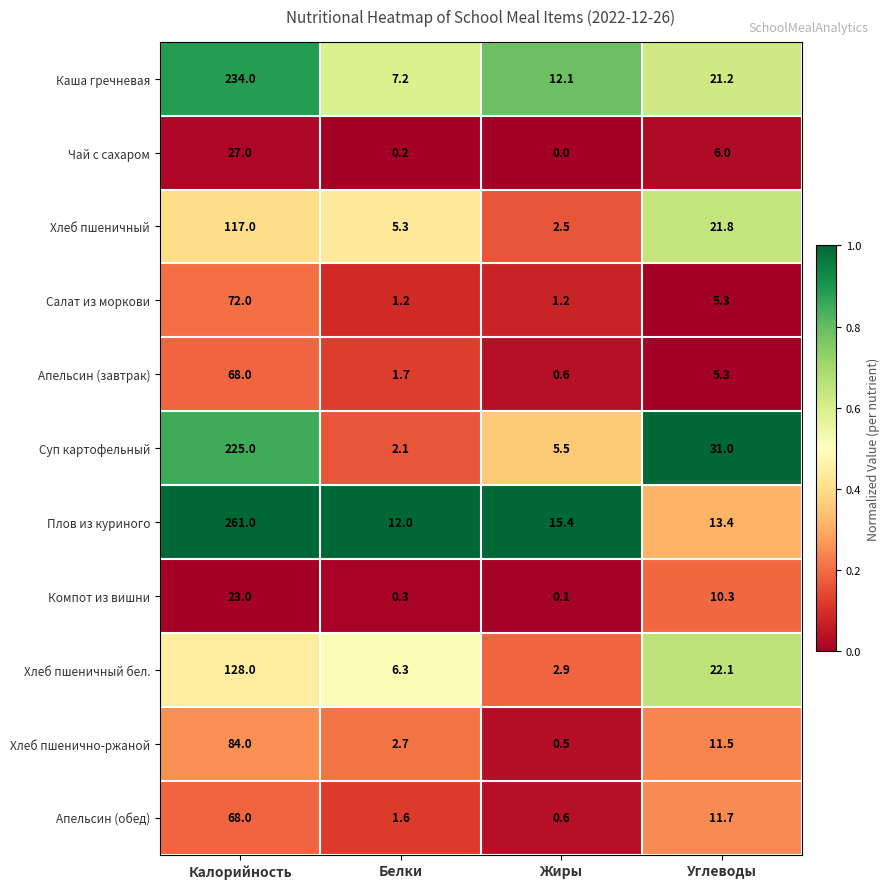

Is it true that Хлеб пшеничный бел. equals 22.1 at Углеводы?

True